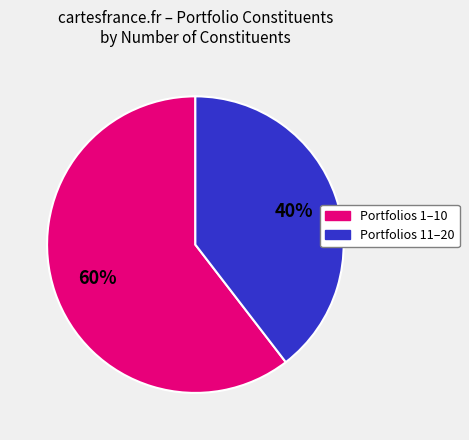

Does any single category account for the majority?

Yes